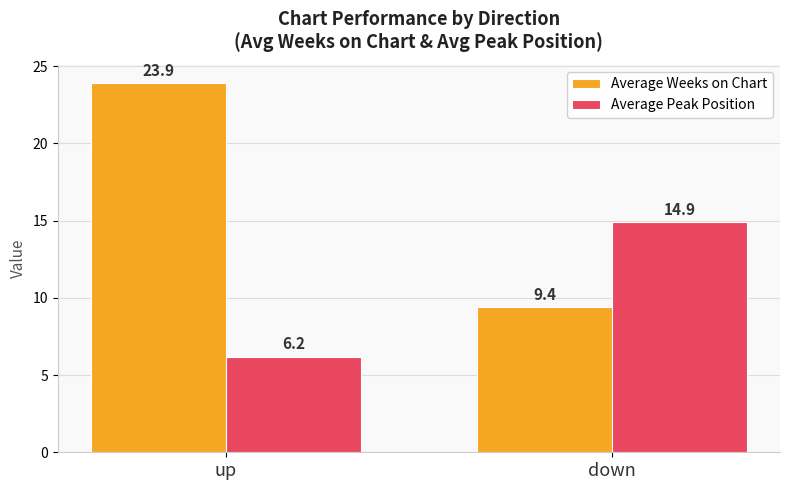

Which series has the largest range (max minus min)?

Average Weeks on Chart